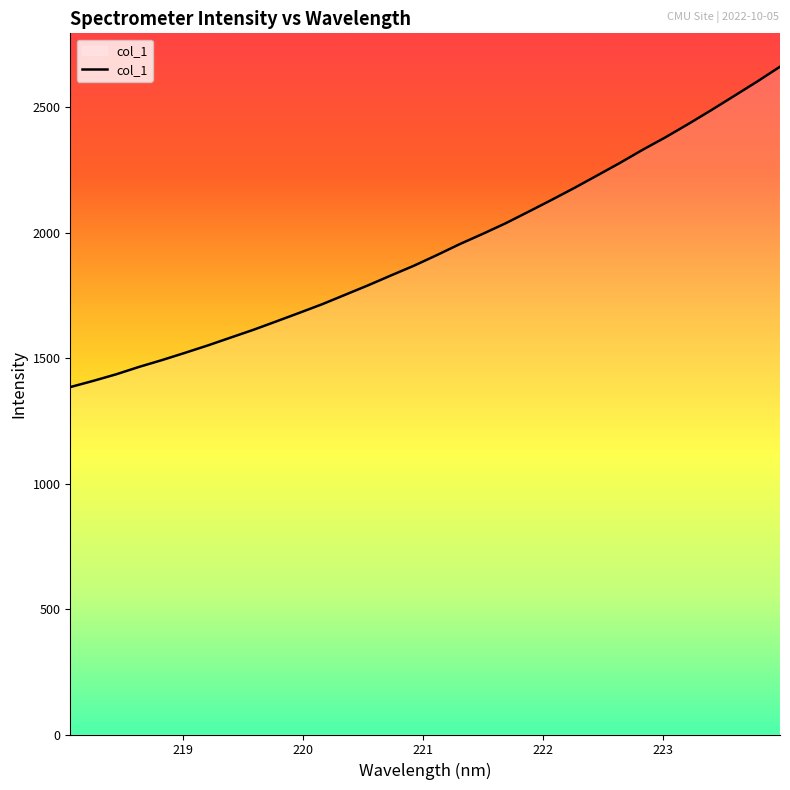

What is the difference between the maximum and minimum values?

1277.0